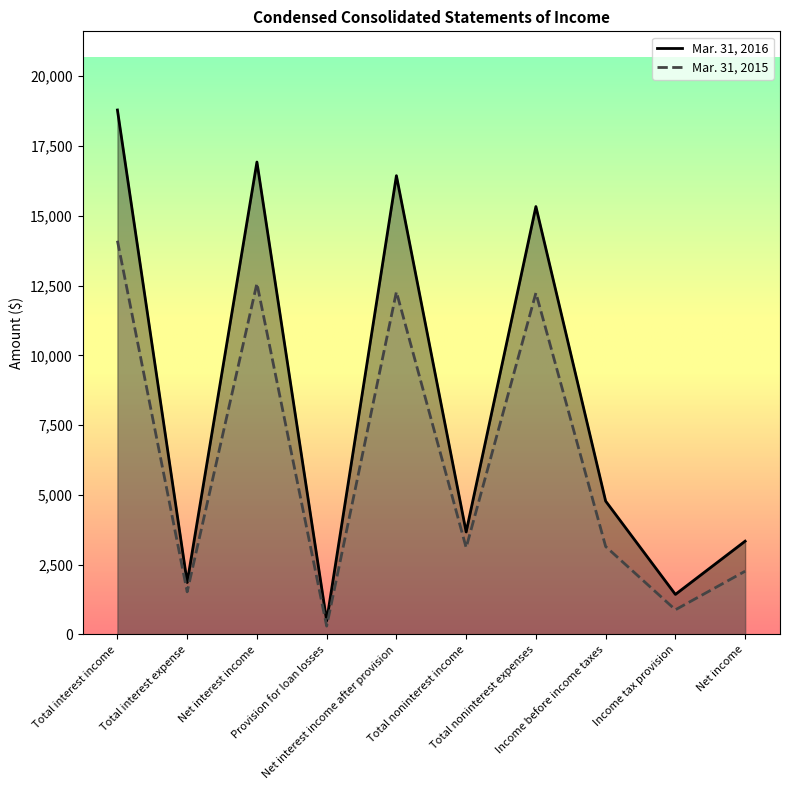

Is it true that Mar. 31, 2015 equals 4143 at Total noninterest expenses?

False